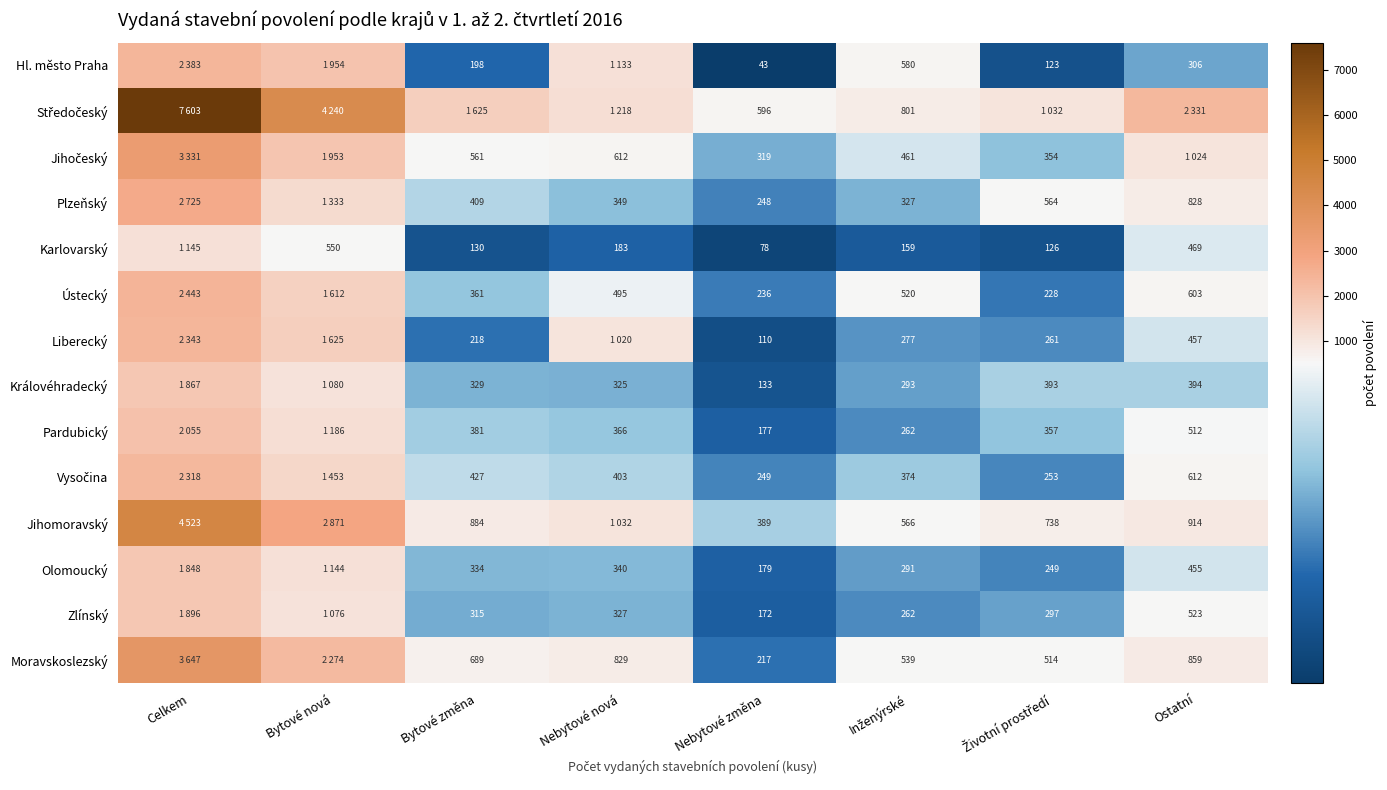

True or false: Olomoucký has a value of 334 at Bytové změna.

True